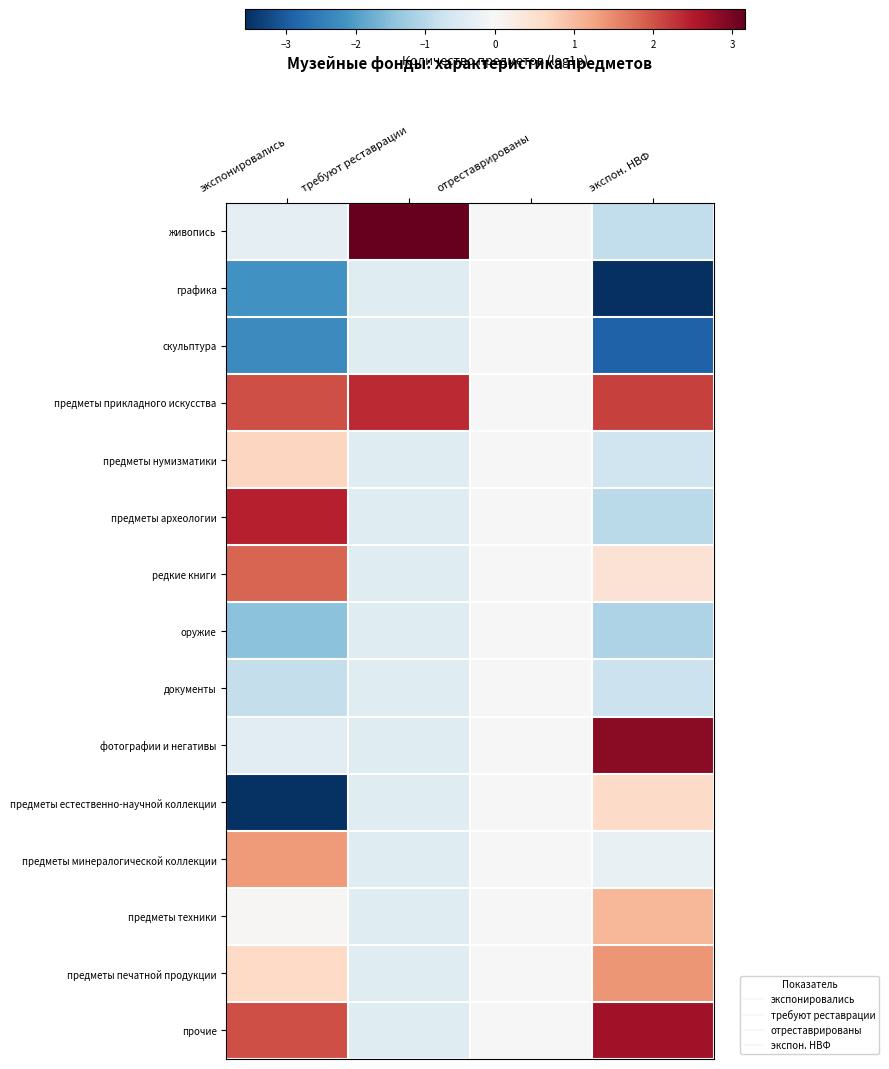

Reading left to right, transcribe all the data shown in this chart.

живопись: экспонировались=-0.3	требуют реставрации=3.2	отреставрированы=0.0	экспон. НВФ=-0.9
графика: экспонировались=-2.2	требуют реставрации=-0.4	отреставрированы=0.0	экспон. НВФ=-3.6
скульптура: экспонировались=-2.3	требуют реставрации=-0.4	отреставрированы=0.0	экспон. НВФ=-2.9
предметы прикладного искусства: экспонировались=2.0	требуют реставрации=2.3	отреставрированы=0.0	экспон. НВФ=2.1
предметы нумизматики: экспонировались=0.7	требуют реставрации=-0.4	отреставрированы=0.0	экспон. НВФ=-0.7
предметы археологии: экспонировались=2.5	требуют реставрации=-0.4	отреставрированы=0.0	экспон. НВФ=-1.0
редкие книги: экспонировались=1.8	требуют реставрации=-0.4	отреставрированы=0.0	экспон. НВФ=0.4
оружие: экспонировались=-1.5	требуют реставрации=-0.4	отреставрированы=0.0	экспон. НВФ=-1.1
документы: экспонировались=-0.8	требуют реставрации=-0.4	отреставрированы=0.0	экспон. НВФ=-0.8
фотографии и негативы: экспонировались=-0.4	требуют реставрации=-0.4	отреставрированы=0.0	экспон. НВФ=2.9
предметы естественно-научной коллекции: экспонировались=-3.6	требуют реставрации=-0.4	отреставрированы=0.0	экспон. НВФ=0.6
предметы минералогической коллекции: экспонировались=1.4	требуют реставрации=-0.4	отреставрированы=0.0	экспон. НВФ=-0.3
предметы техники: экспонировались=0.0	требуют реставрации=-0.4	отреставрированы=0.0	экспон. НВФ=1.0
предметы печатной продукции: экспонировались=0.6	требуют реставрации=-0.4	отреставрированы=0.0	экспон. НВФ=1.4
прочие: экспонировались=2.0	требуют реставрации=-0.4	отреставрированы=0.0	экспон. НВФ=2.7